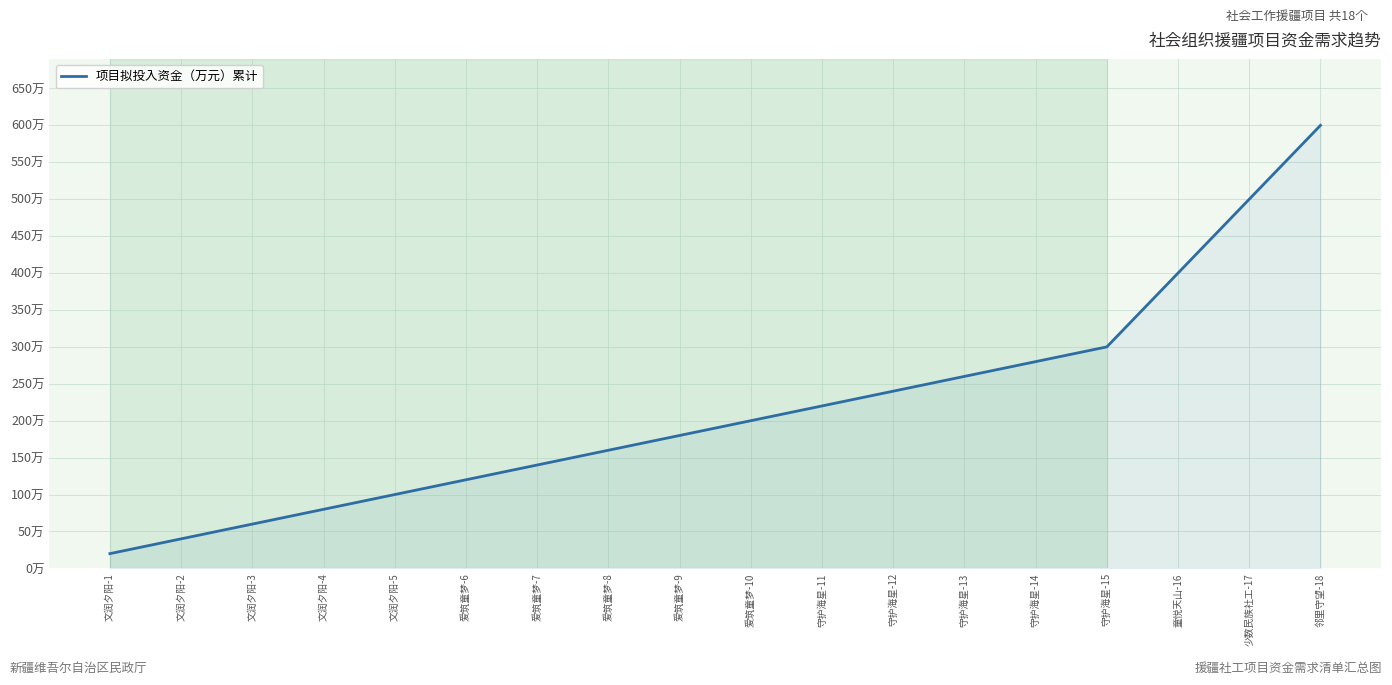

What is the sum of the values at 童悦天山-16 and 爱筑童梦-10?

600